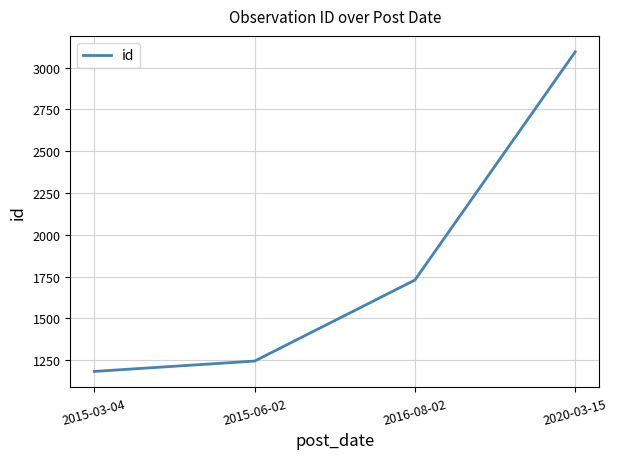

What is the difference between the second highest and second lowest values?

485